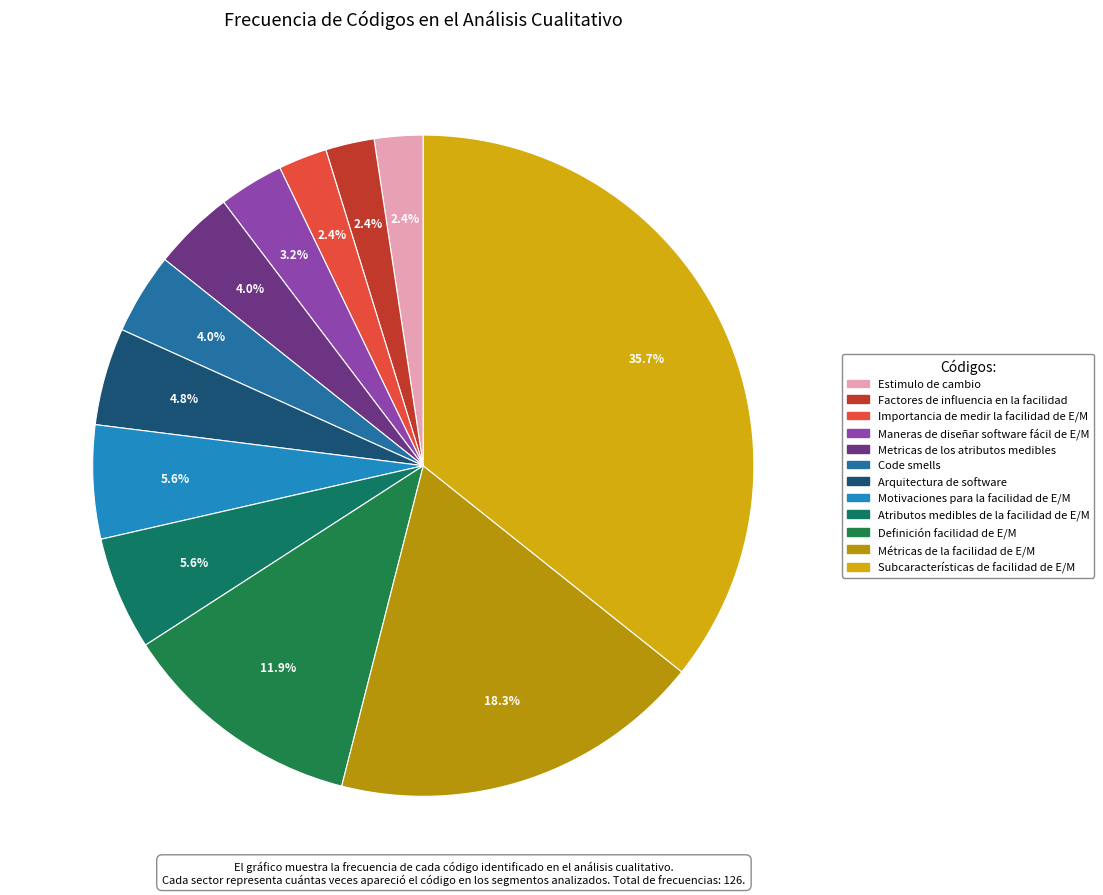

Which category has the biggest portion of the pie?

Subcaracterísticas de facilidad de E/M